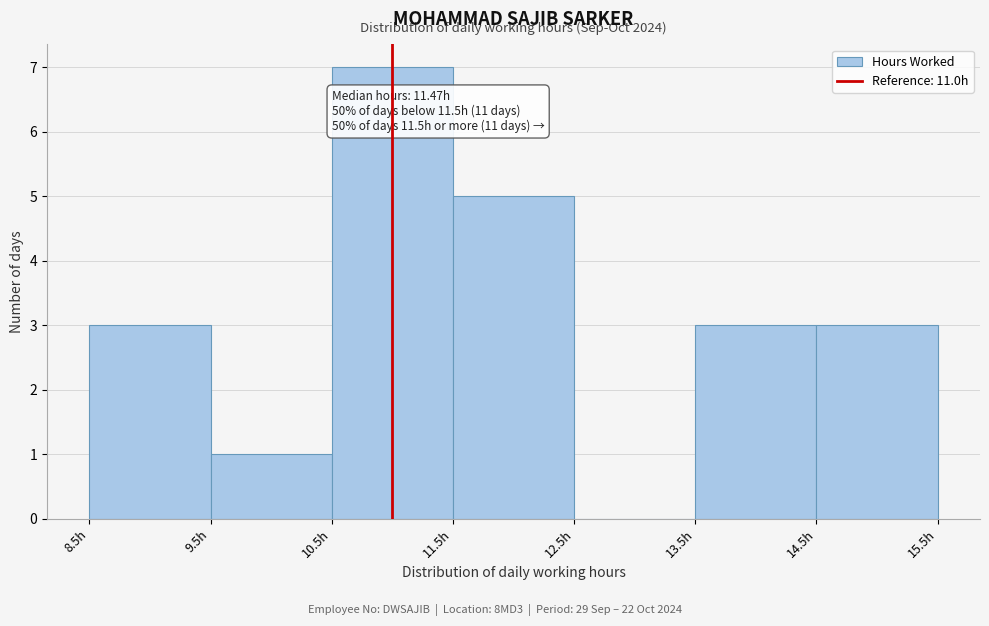

Which range on the x-axis has the tallest bar?

10.5 to 11.5